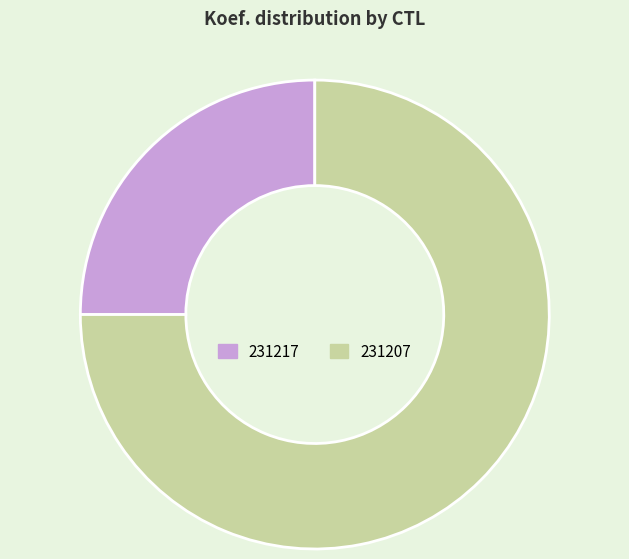

How many segments does this pie chart have?

2